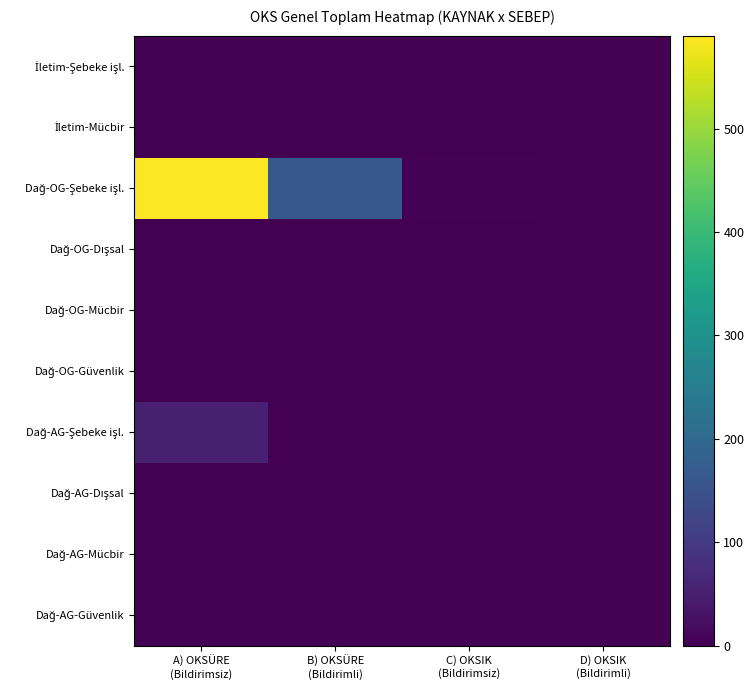

Which label corresponds to the largest value in the chart?

A) OKSÜRE
(Bildirimsiz)